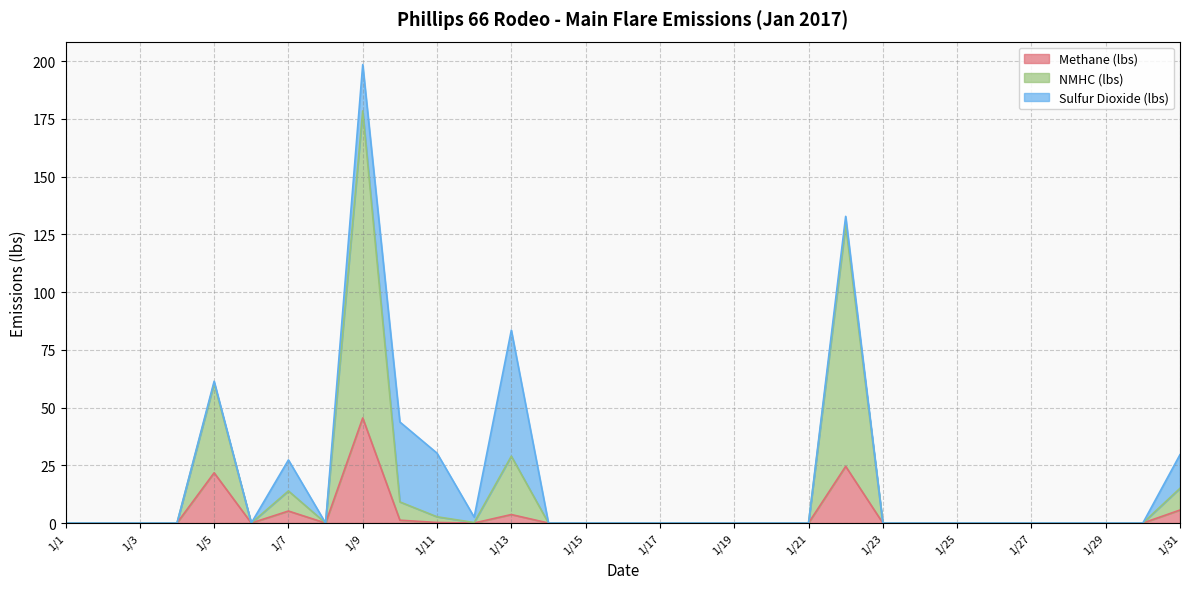

How many interior local peaks does the Methane (lbs) series have?

5